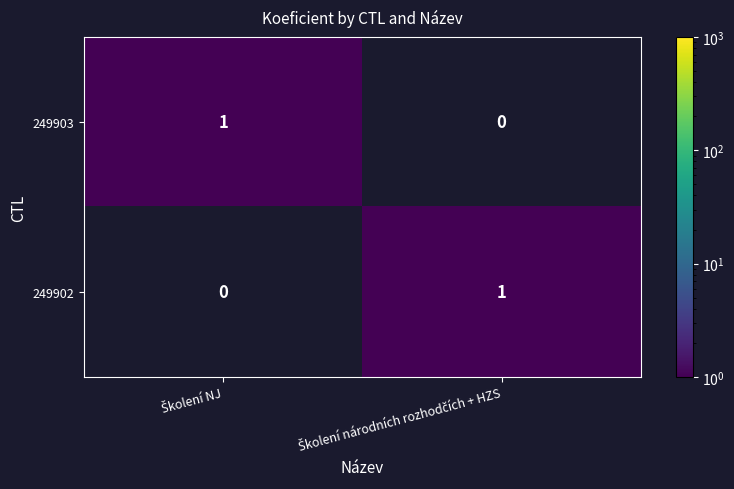

Reading left to right, transcribe all the data shown in this chart.

249903: 1	0
249902: 0	1